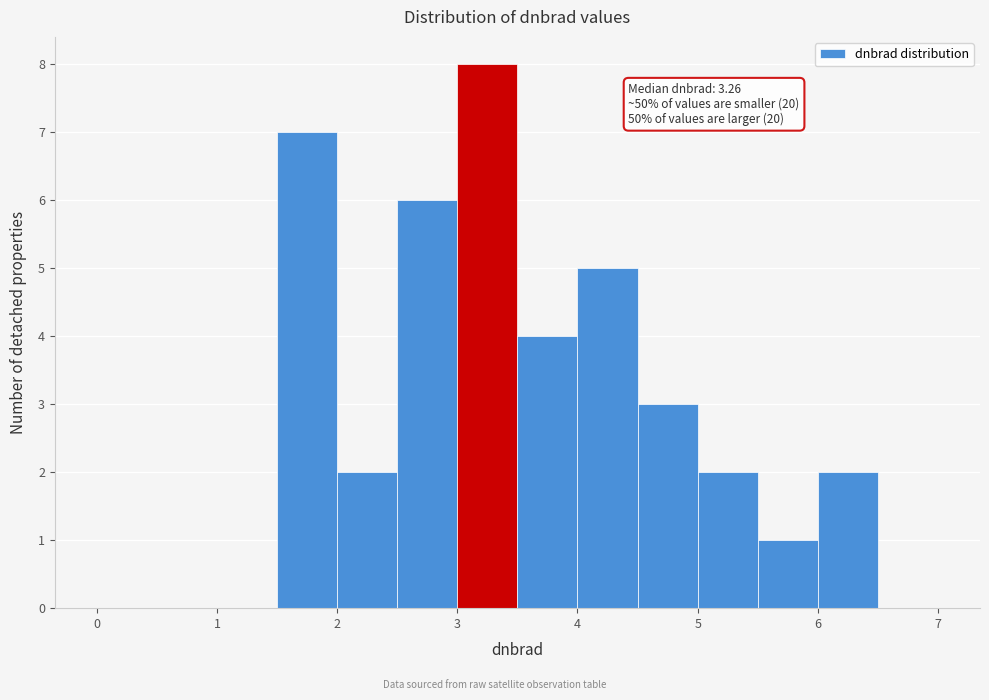

Which range on the x-axis has the tallest bar?

3.0 to 3.5